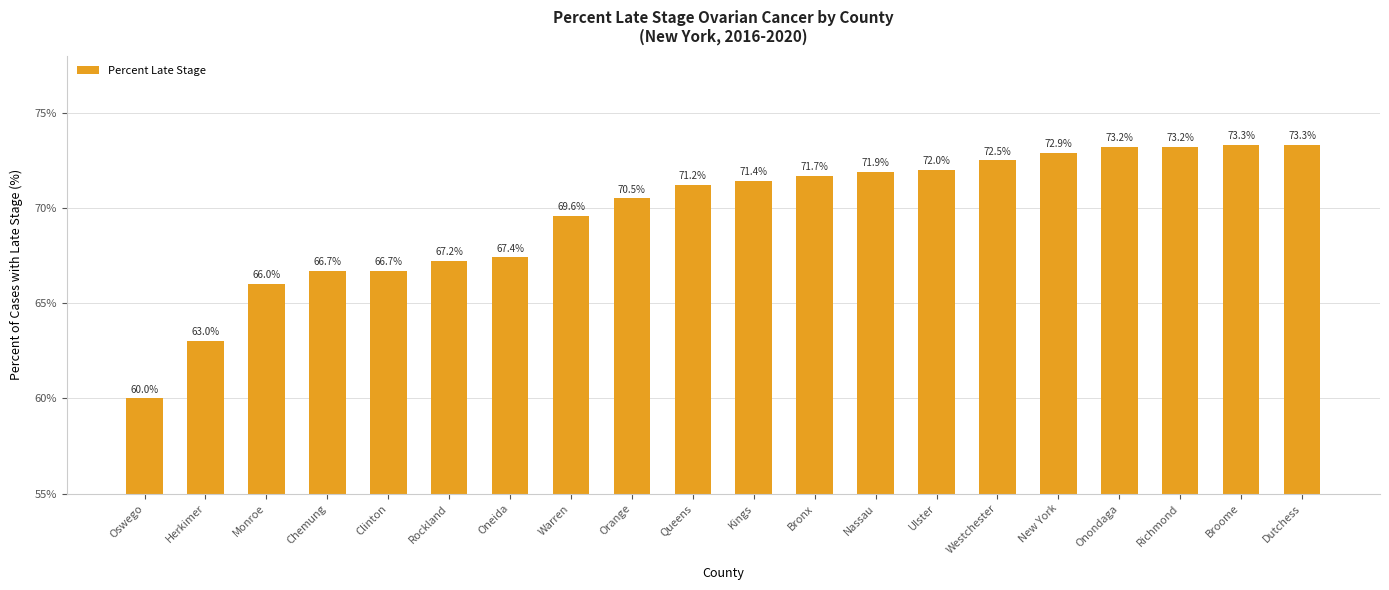

Reading left to right, transcribe all the data shown in this chart.

Oswego=60.0	Herkimer=63.0	Monroe=66.0	Chemung=66.7	Clinton=66.7	Rockland=67.2	Oneida=67.4	Warren=69.6	Orange=70.5	Queens=71.2	Kings=71.4	Bronx=71.7	Nassau=71.9	Ulster=72.0	Westchester=72.5	New York=72.9	Onondaga=73.2	Richmond=73.2	Broome=73.3	Dutchess=73.3